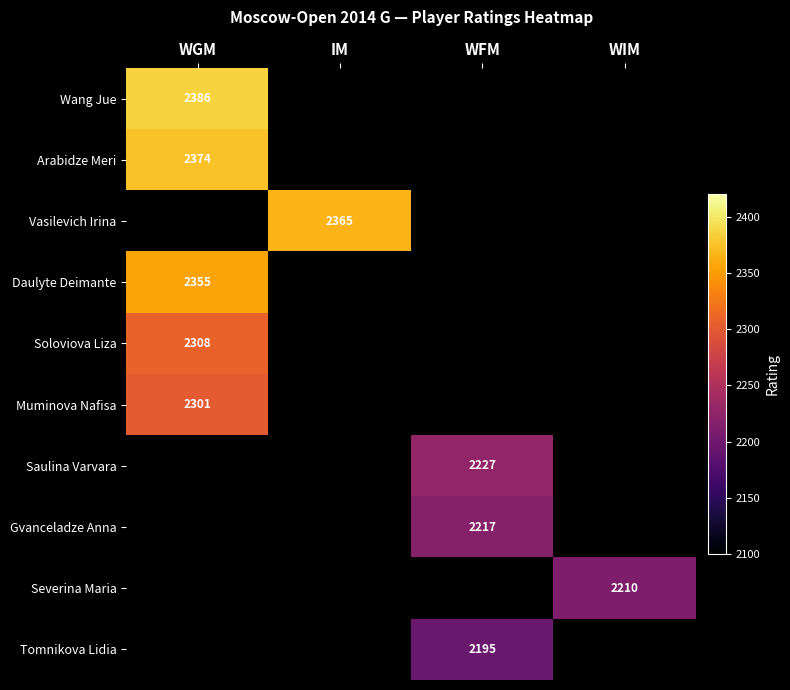

True or false: Tomnikova Lidia has a value of 1365 at WFM.

False